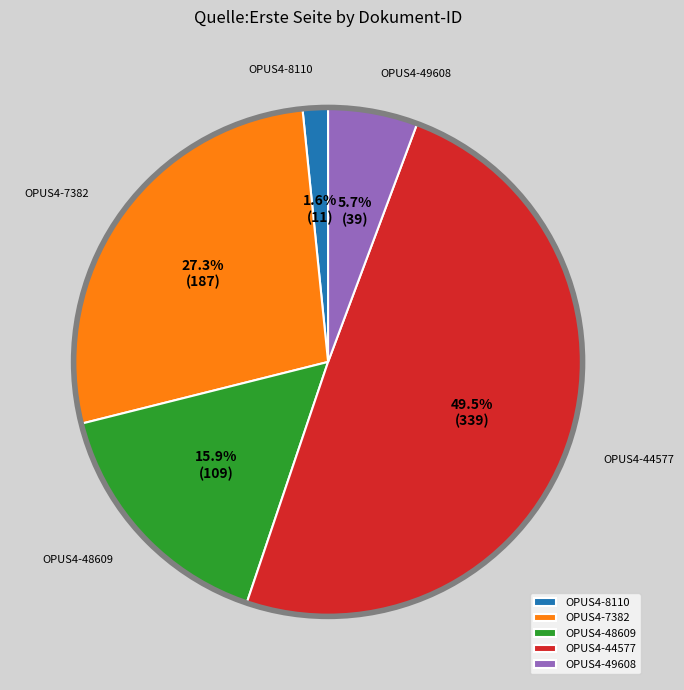

What is the largest slice in the pie chart?

OPUS4-44577